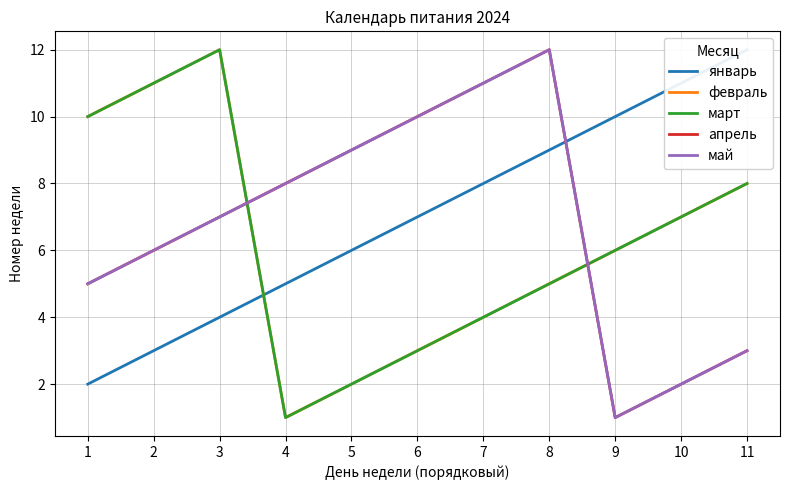

True or false: апрель has a value of 1 at 10.

False